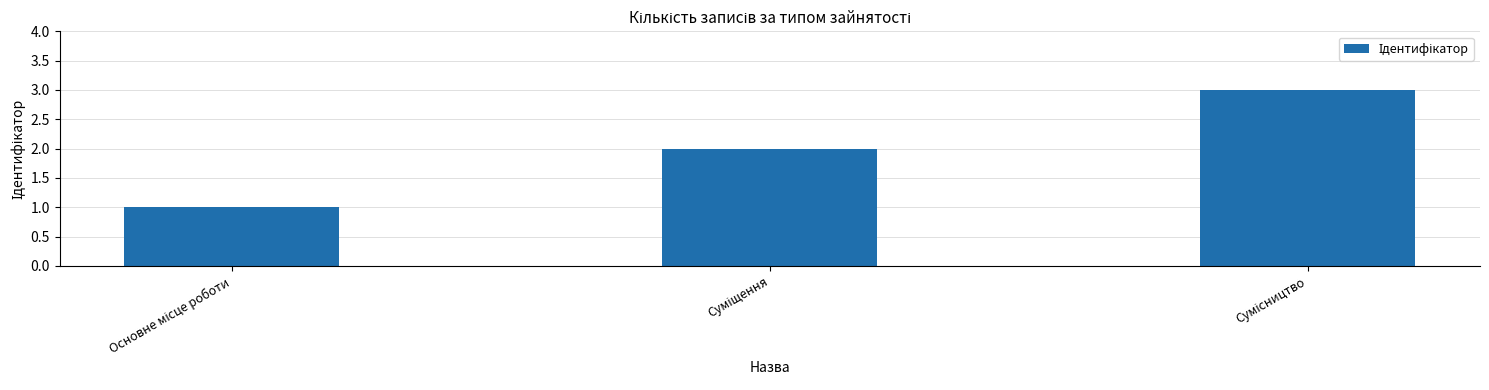

Are the bars grouped side by side (vs. stacked)?

No